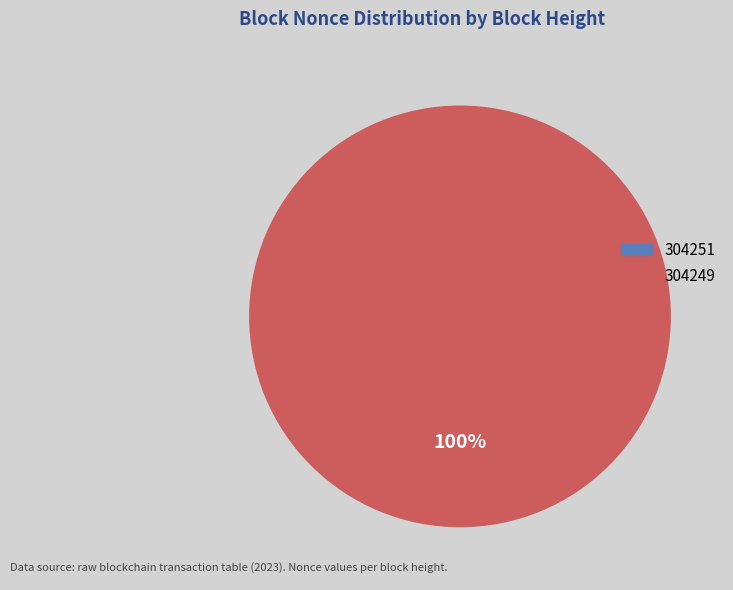

Count the number of slices in the pie.

2